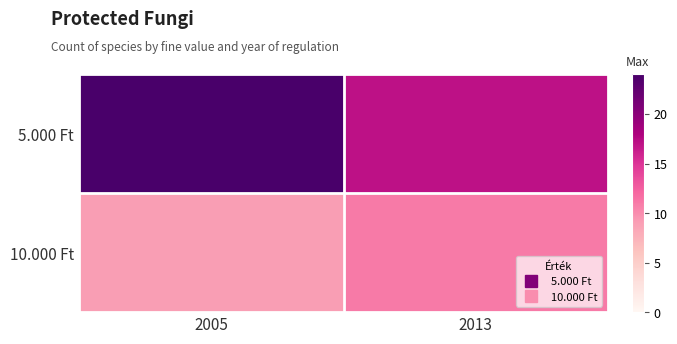

Which category has the lowest value across all series?

2005